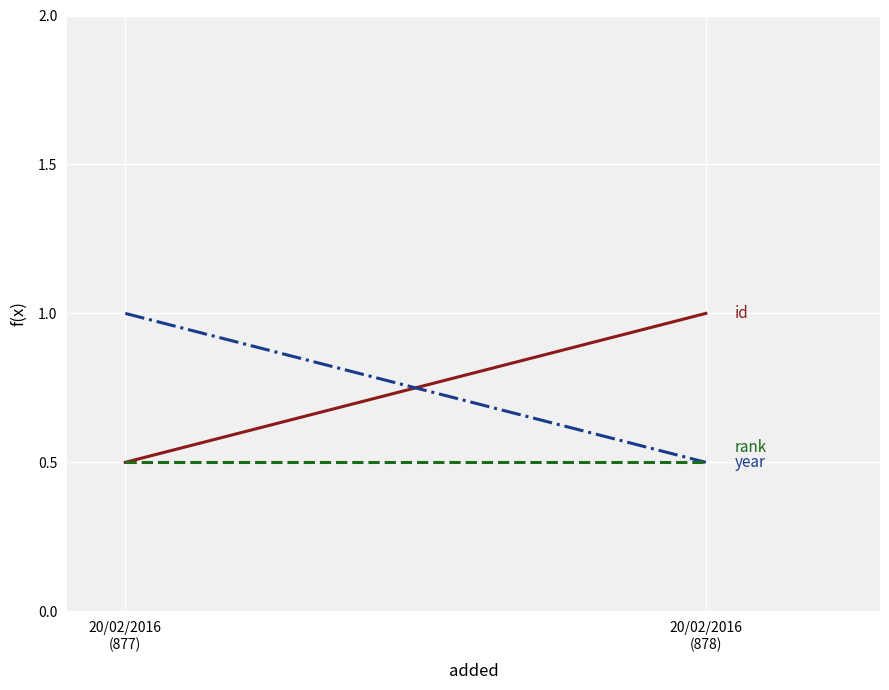

At which category is the sum across all series the highest?

20/02/2016
(877)